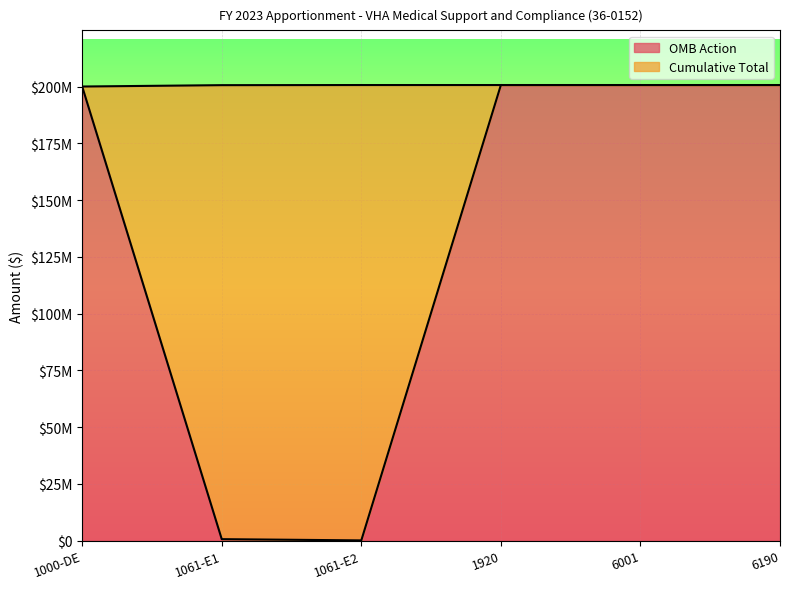

How many values in the OMB Action series are below 200655000?

3